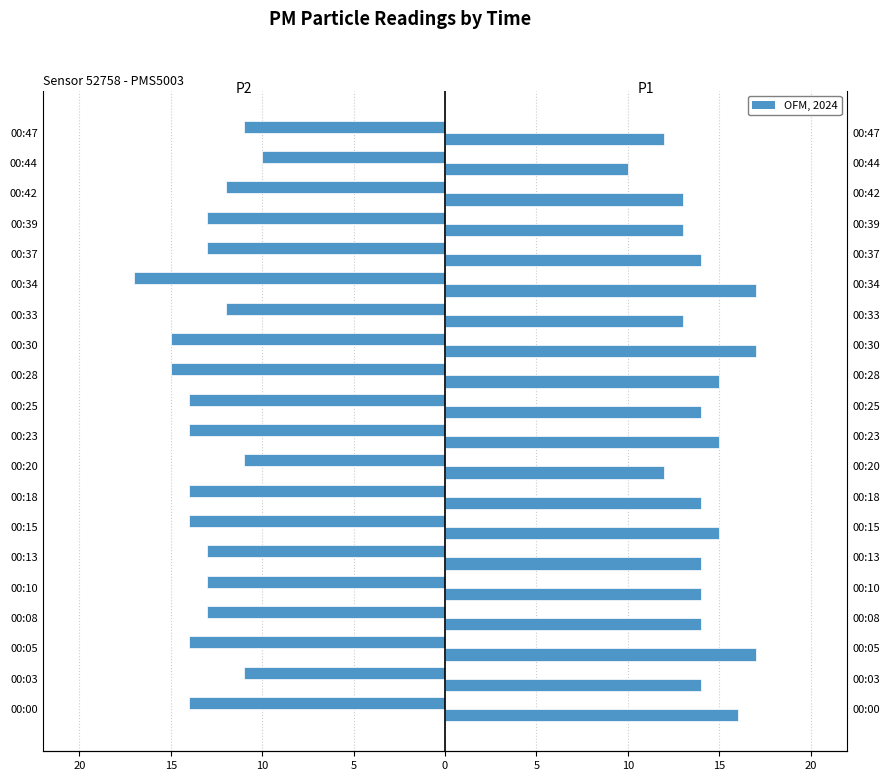

What is the difference between the maximum and minimum values in the P2 series?

7